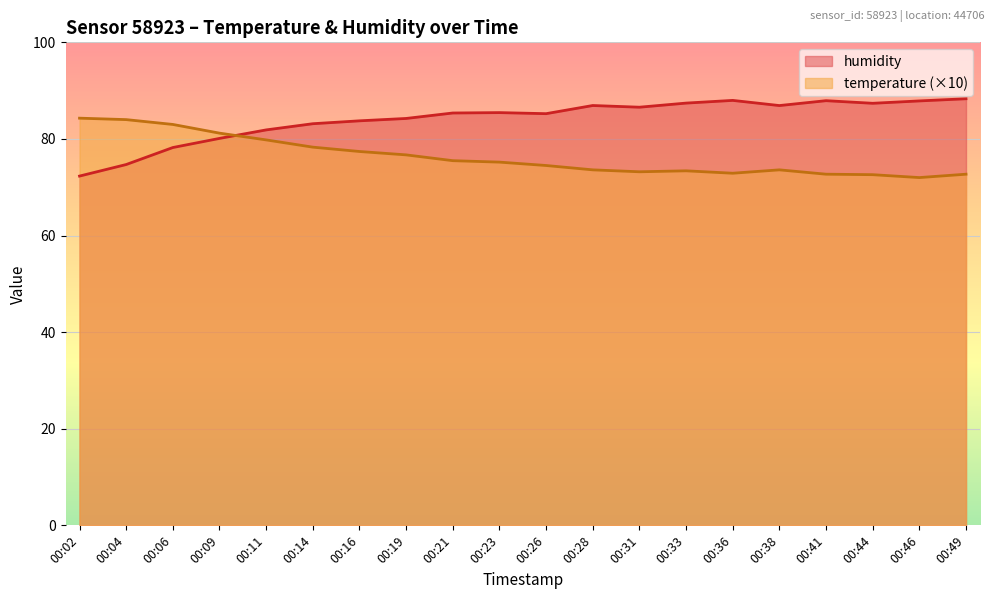

The value of temperature at 00:38 is 44.7. True or false?

False